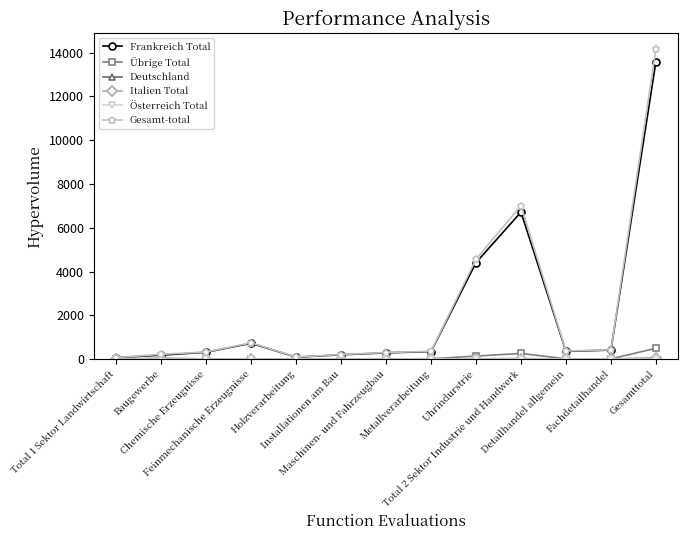

How many lines are shown in the chart?

6